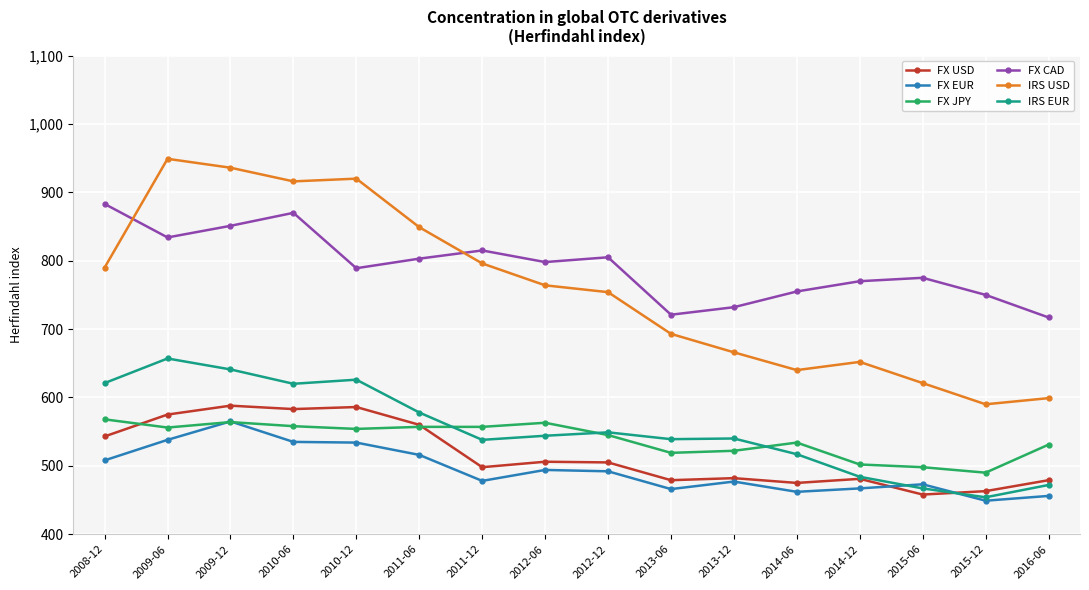

Is the value of FX USD at 2014-12 greater than the value of IRS EUR at 2015-12?

Yes